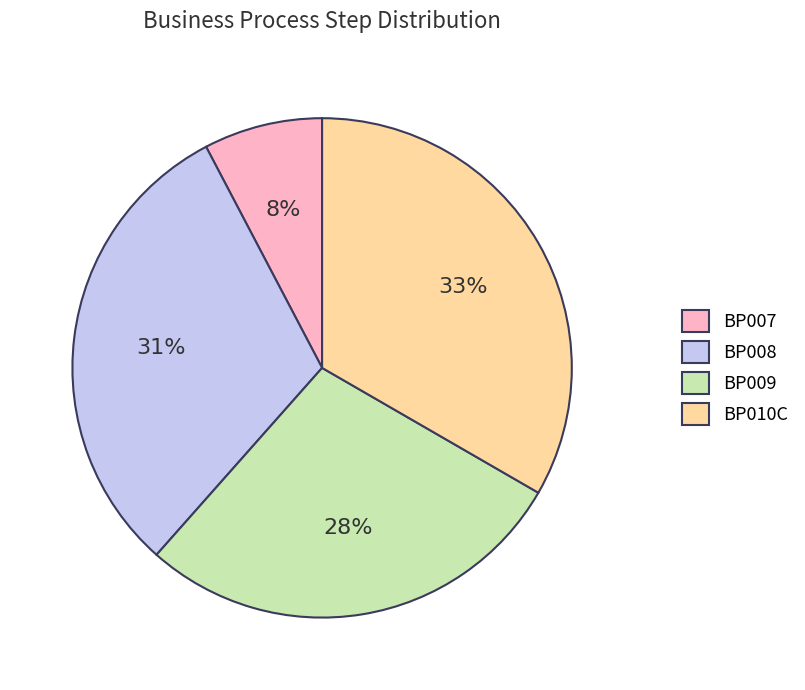

Is the sum of BP008 and BP009 greater than half?

Yes